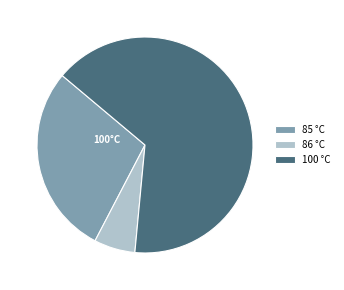

The 86 slice represents 38% of the pie. True or false?

False